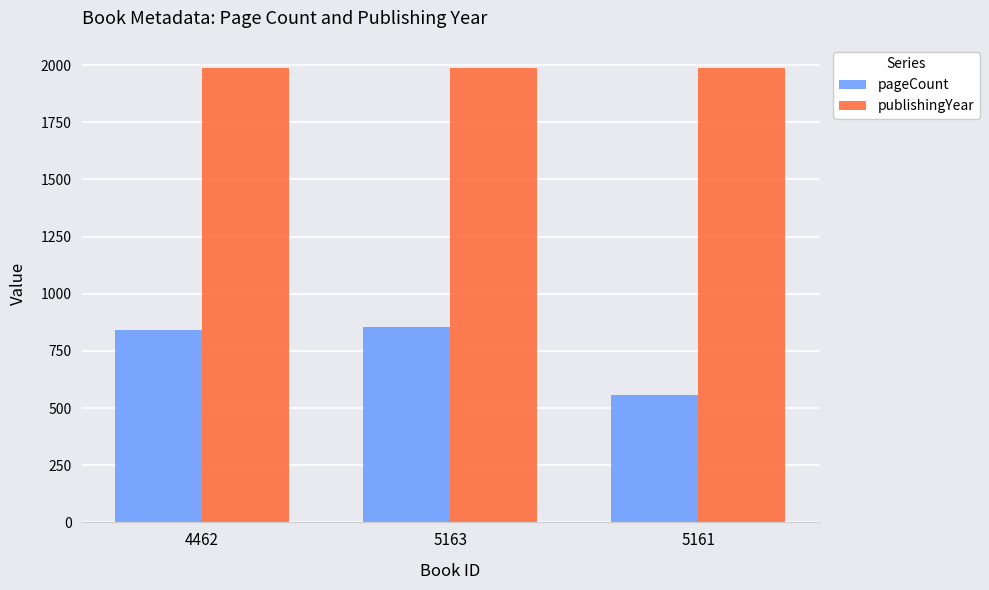

Which series has the largest total across all categories?

publishingYear